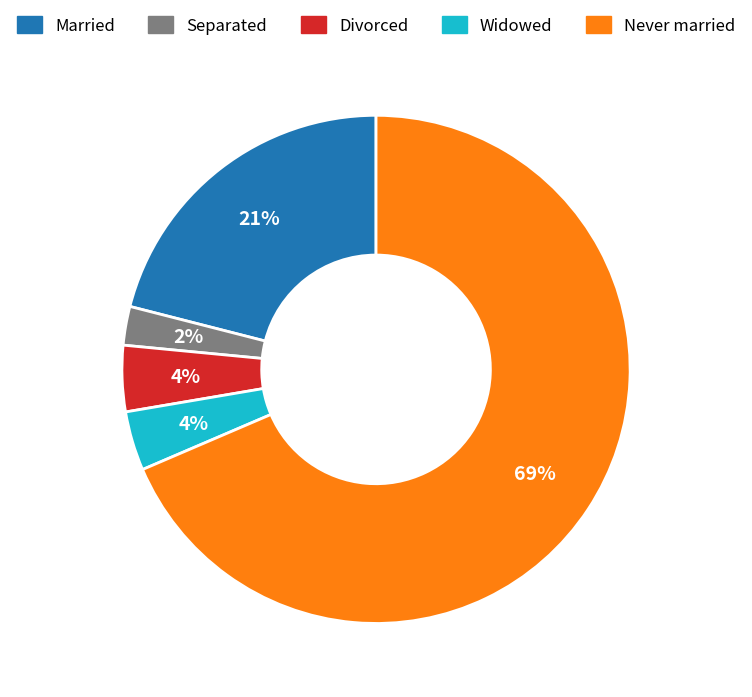

To the nearest percent, what is the combined percentage of Married and Separated?

23%